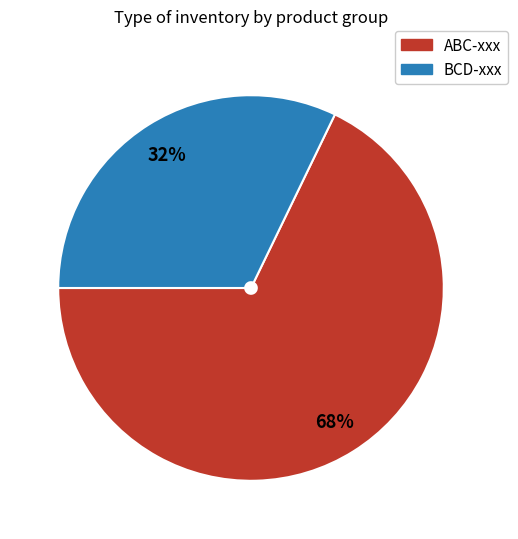

To the nearest percent, what percentage of the pie is ABC-xxx?

68%